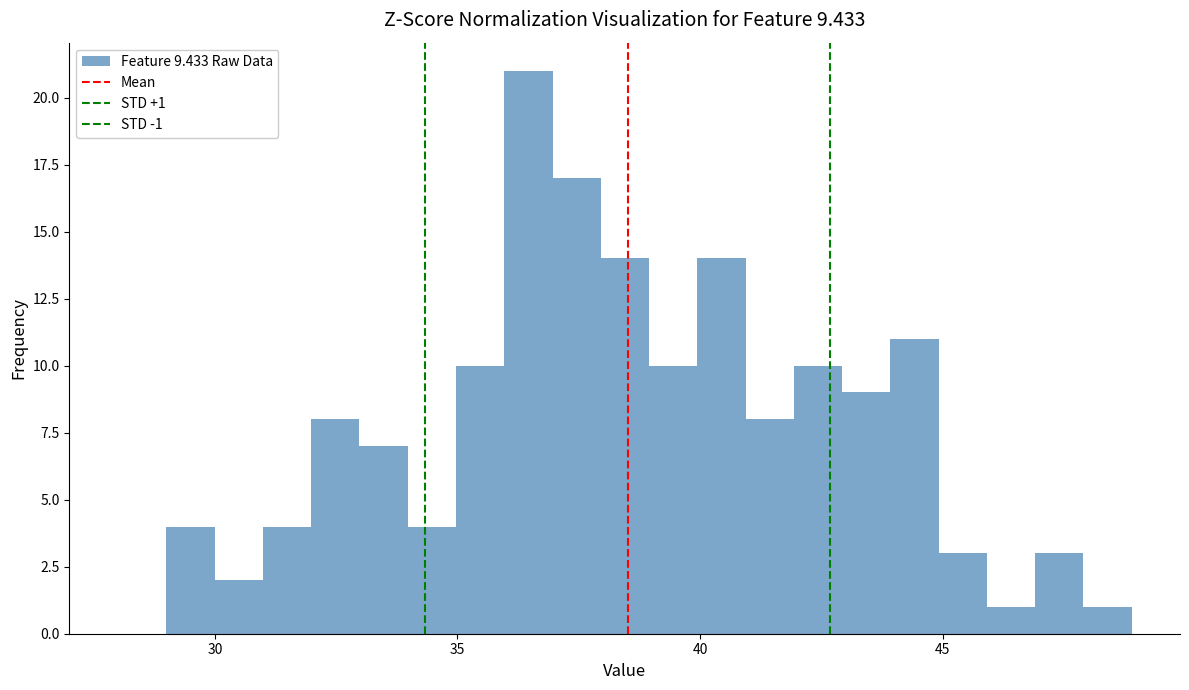

Read against the x-axis, roughly where is the centre of the tallest bar?

36.5